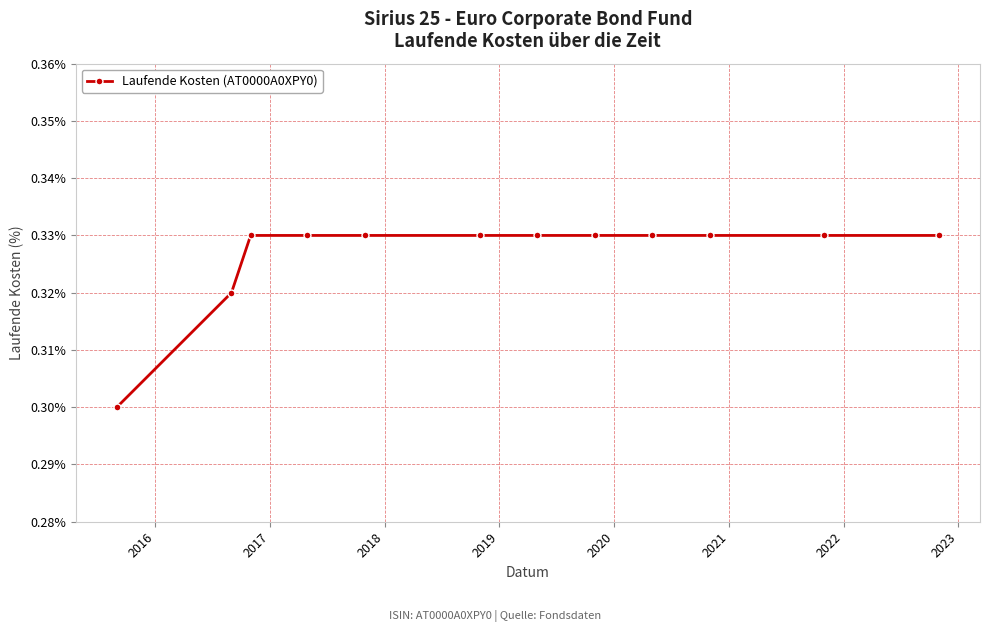

What is the sum of all values?

3.9